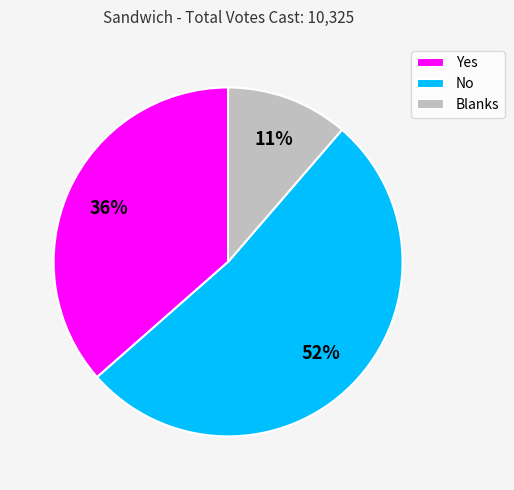

What is the smallest slice in the pie chart?

Blanks